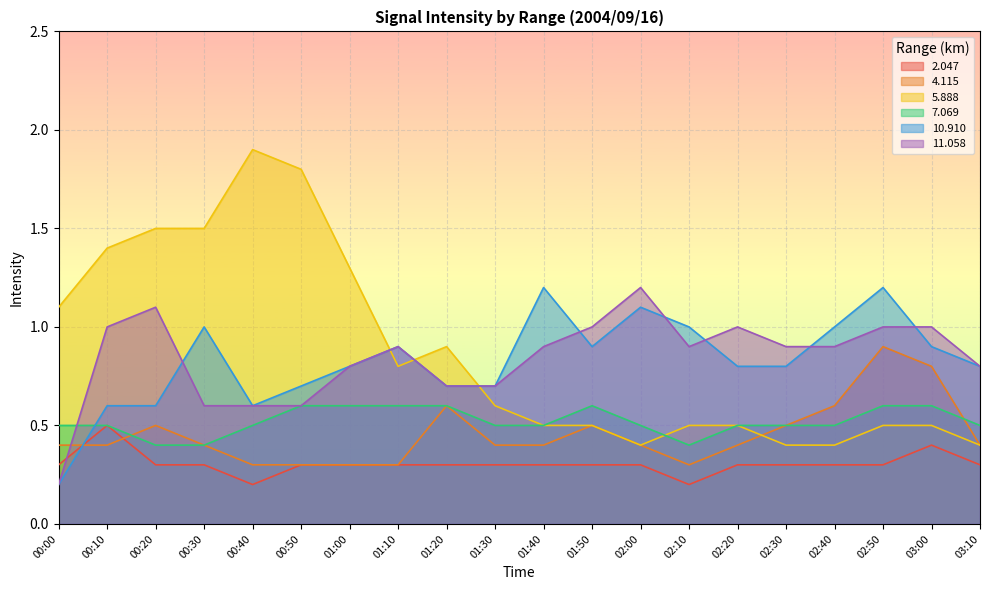

Which series changed the most between 00:30 and 02:10?

5.888